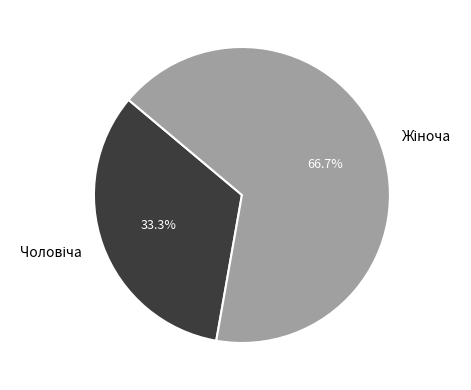

Does any single category account for the majority?

Yes